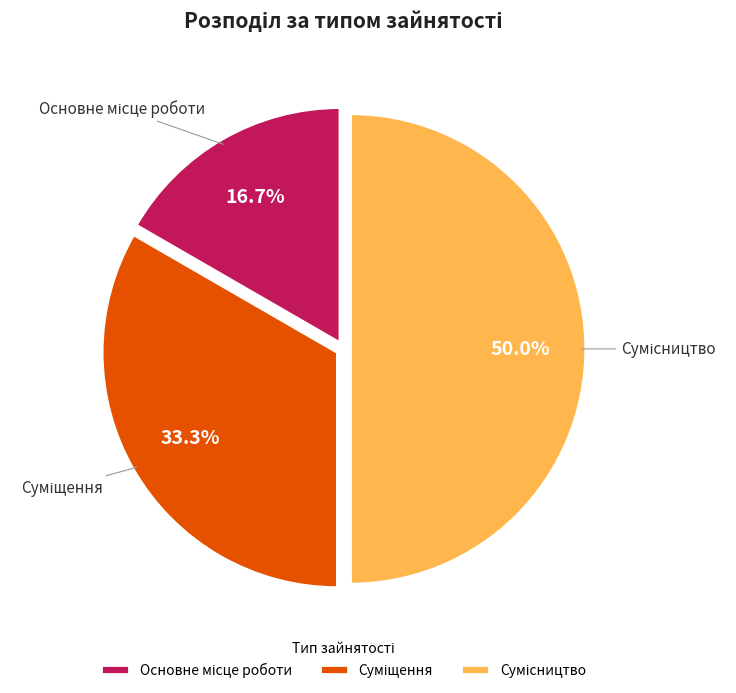

Approximately how many times larger is the value at Основне місце роботи compared to Сумісництво?

0.3